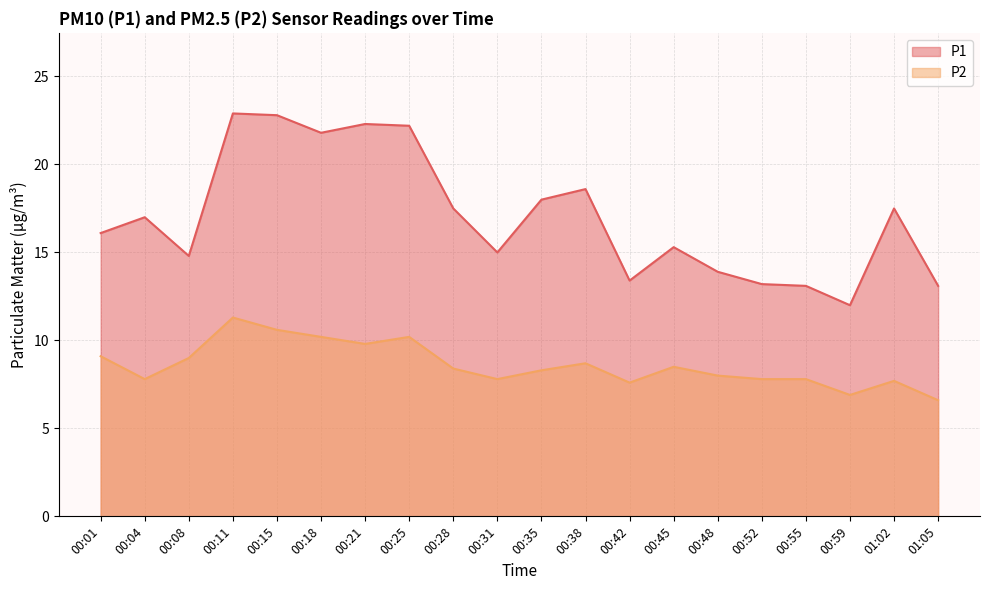

Does the chart display data point markers on the line(s)?

No